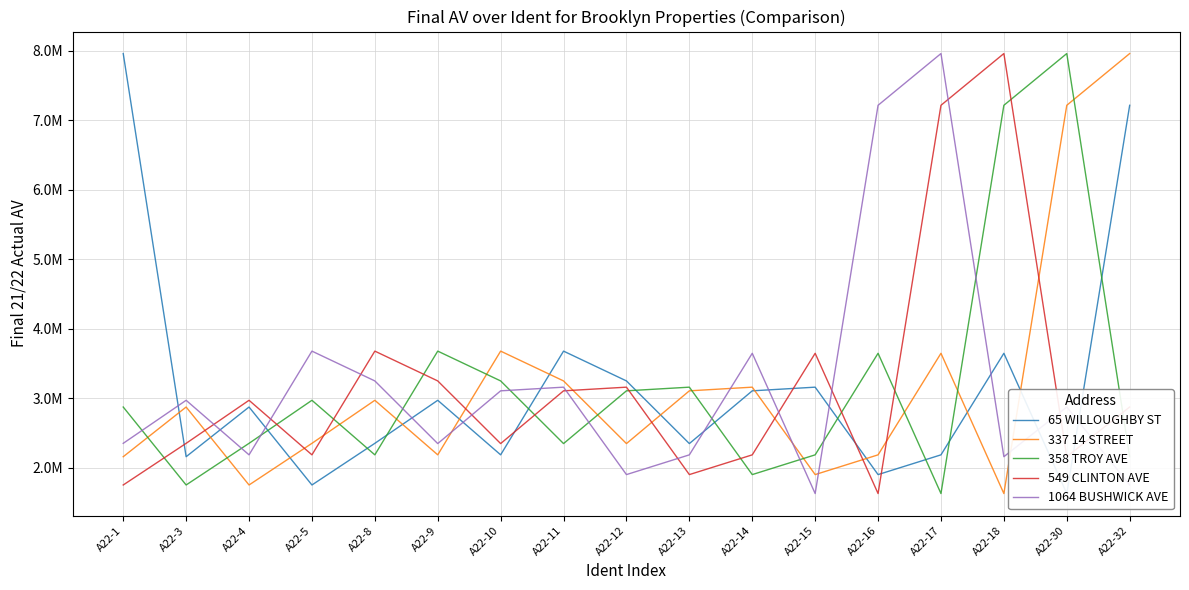

Is it true that 1064 BUSHWICK AVE equals 624012 at A22-32?

False